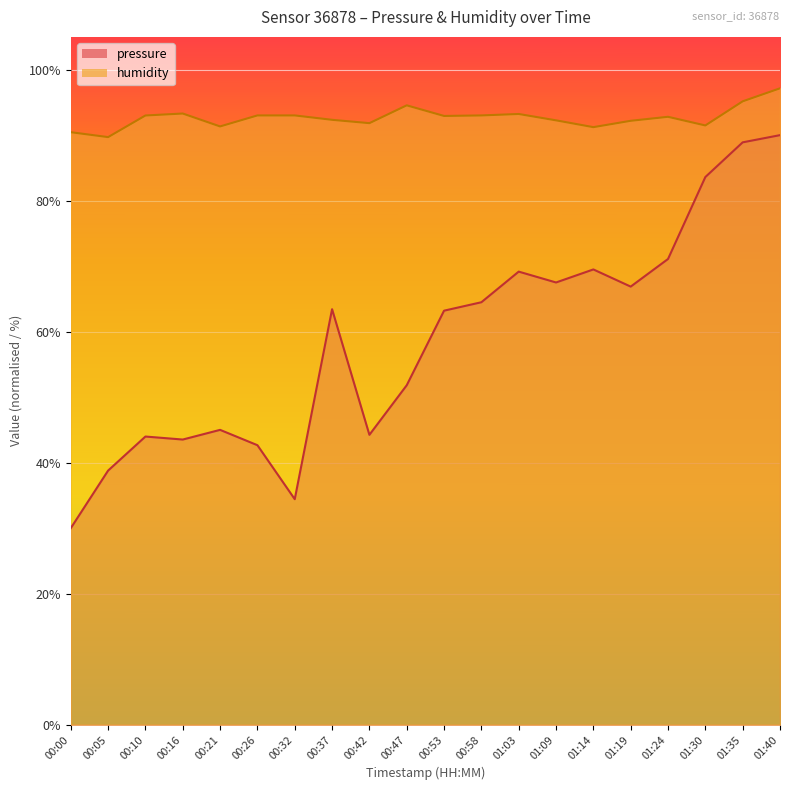

Which series has the widest spread of values?

pressure